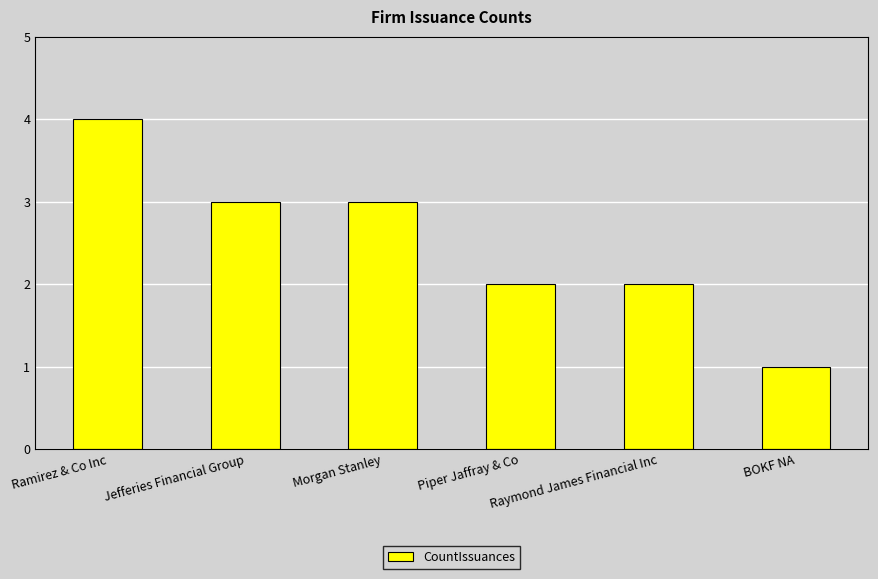

Does the chart contain any negative values?

No